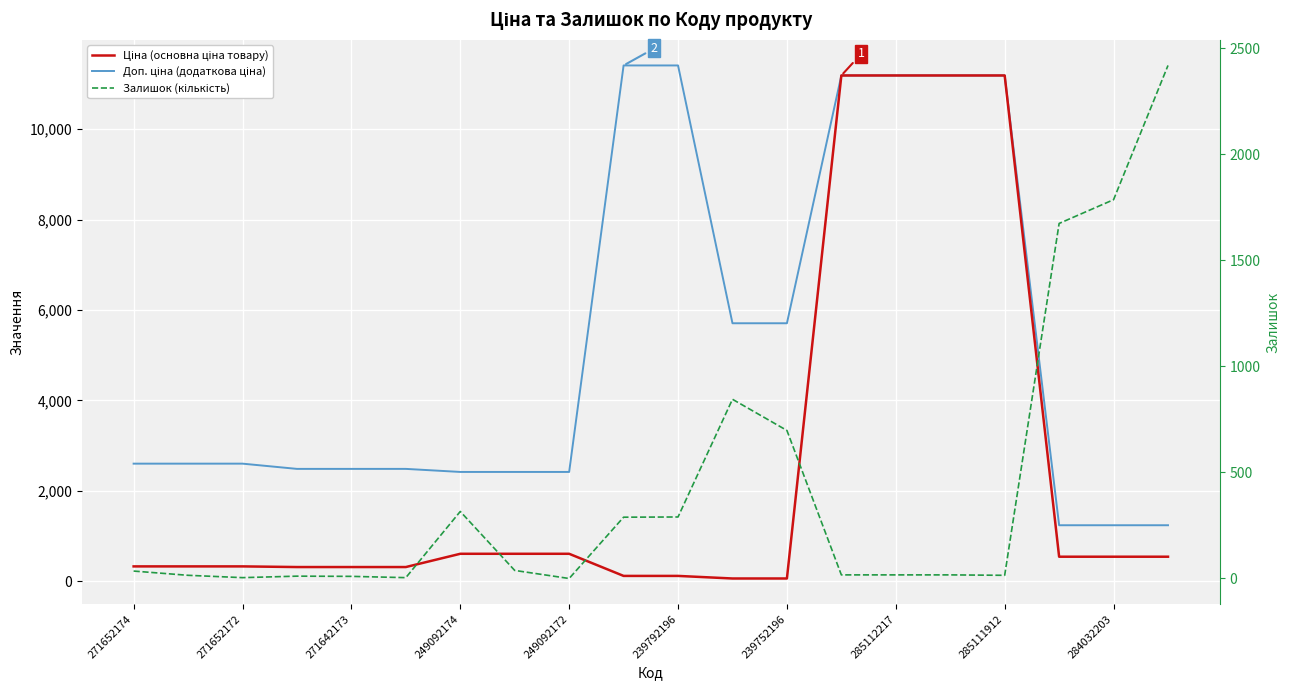

Between 271652174 and 239792196, which is larger?

271652174